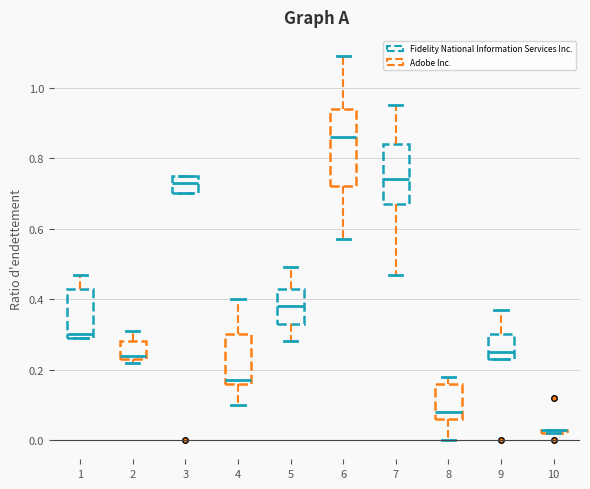

Which box is the tallest, from its lower edge to its upper edge?

6